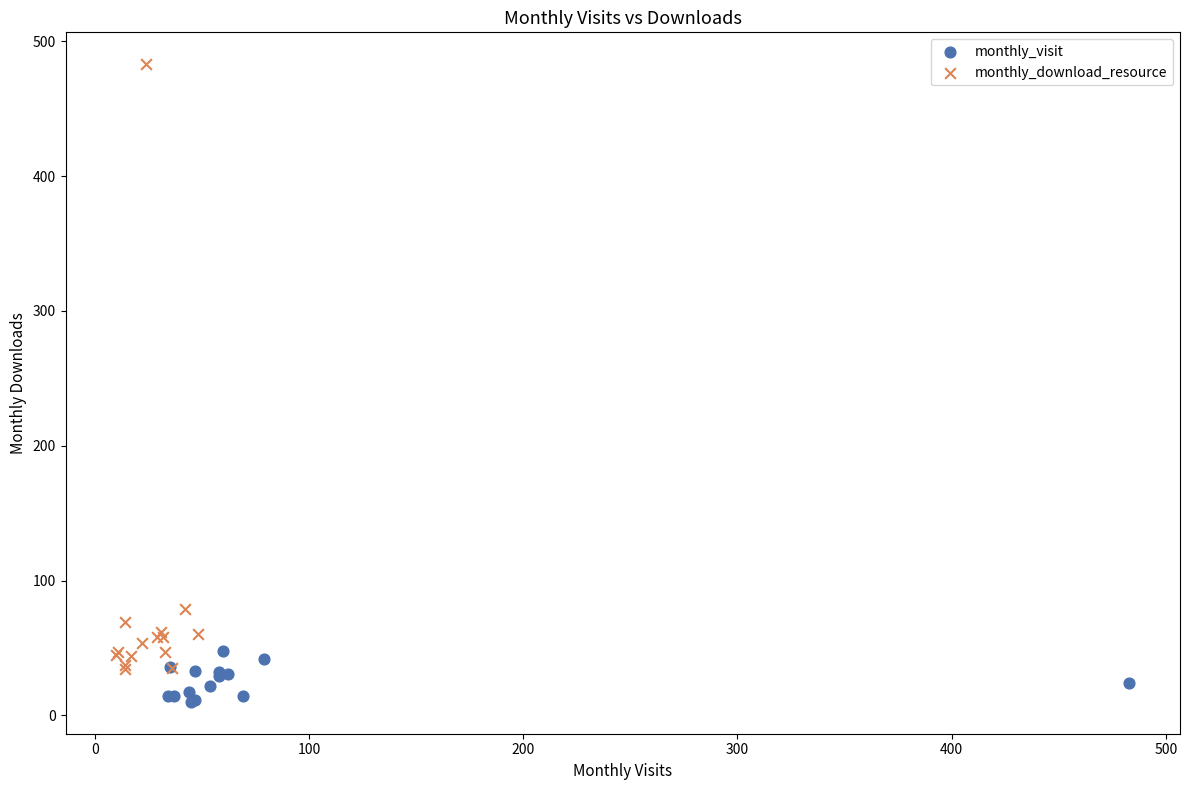

Which series reaches the minimum Y coordinate?

monthly_visit